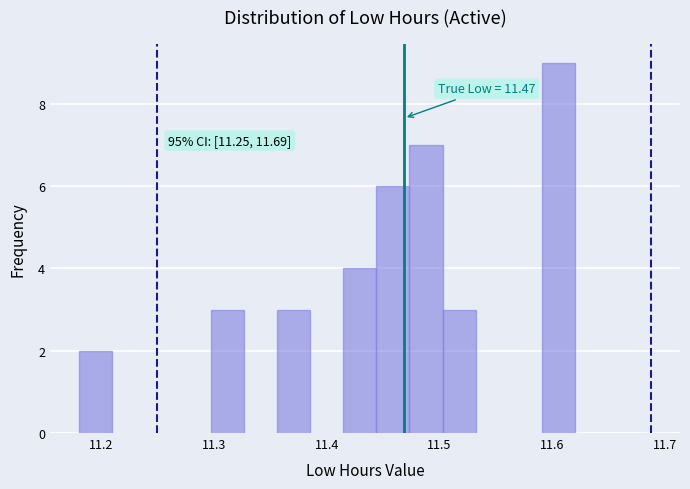

Around what value on the x-axis is the tallest bar? Give the approximate position of its centre, as read against the axis.

11.61